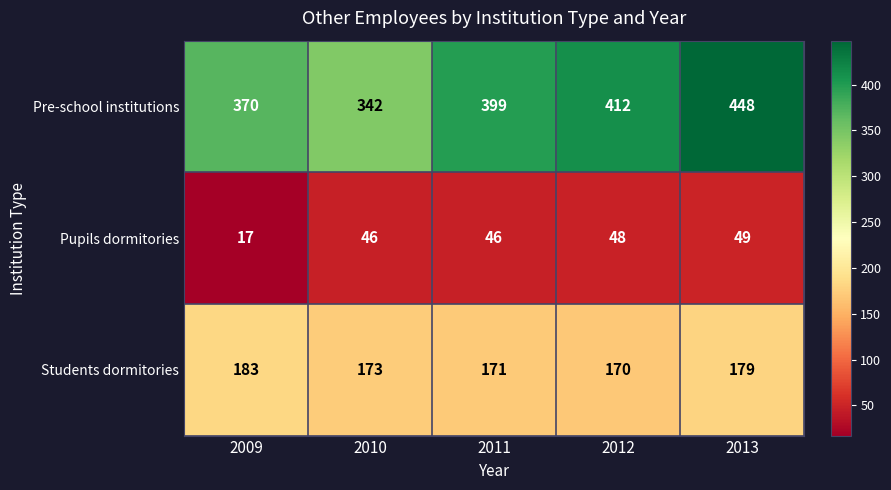

List the series in order of their overall mean, highest first.

Pre-school institutions, Students dormitories, Pupils dormitories